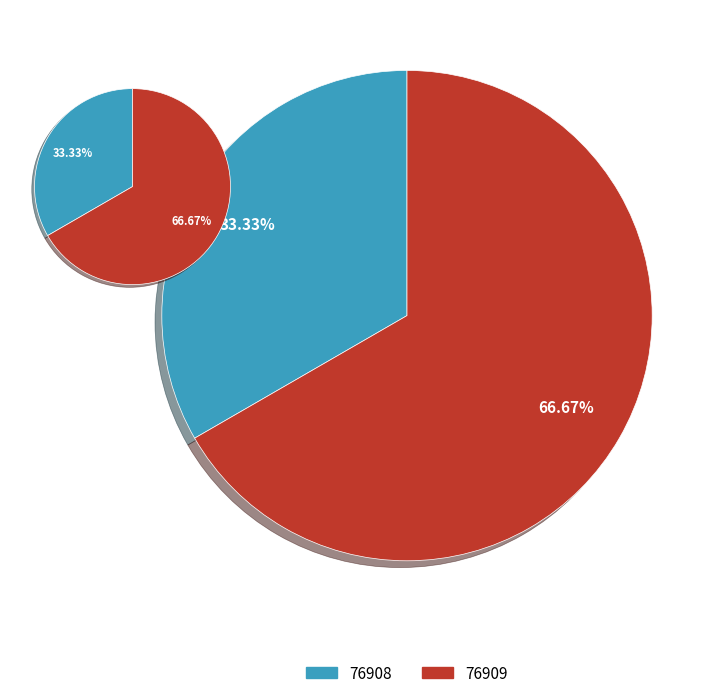

Do 76909 and 76908 together represent more than half of the pie?

Yes